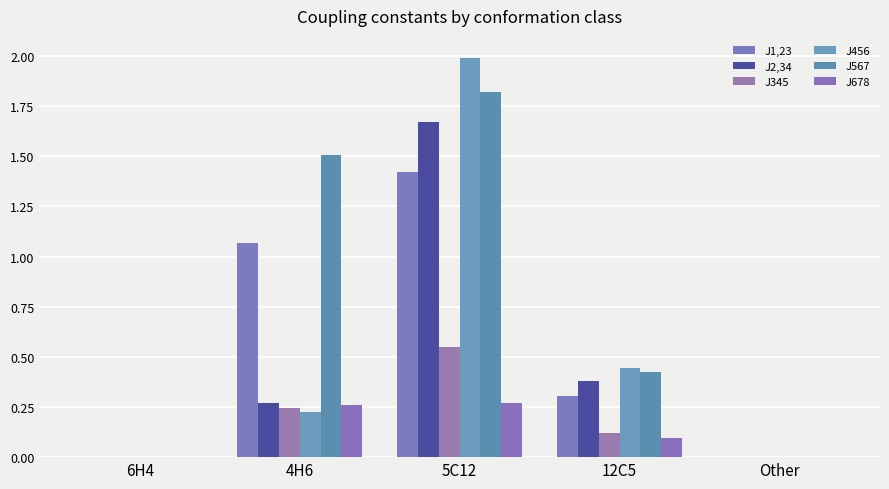

What is the difference between the maximum and second lowest values in the J345 series?

0.5